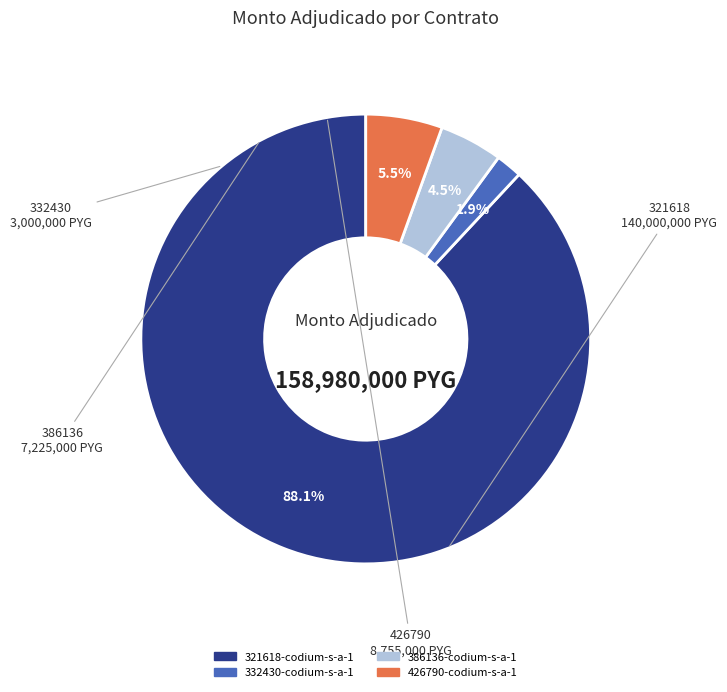

How much of the chart is everything except 386136-codium-s-a-1?

95.5%